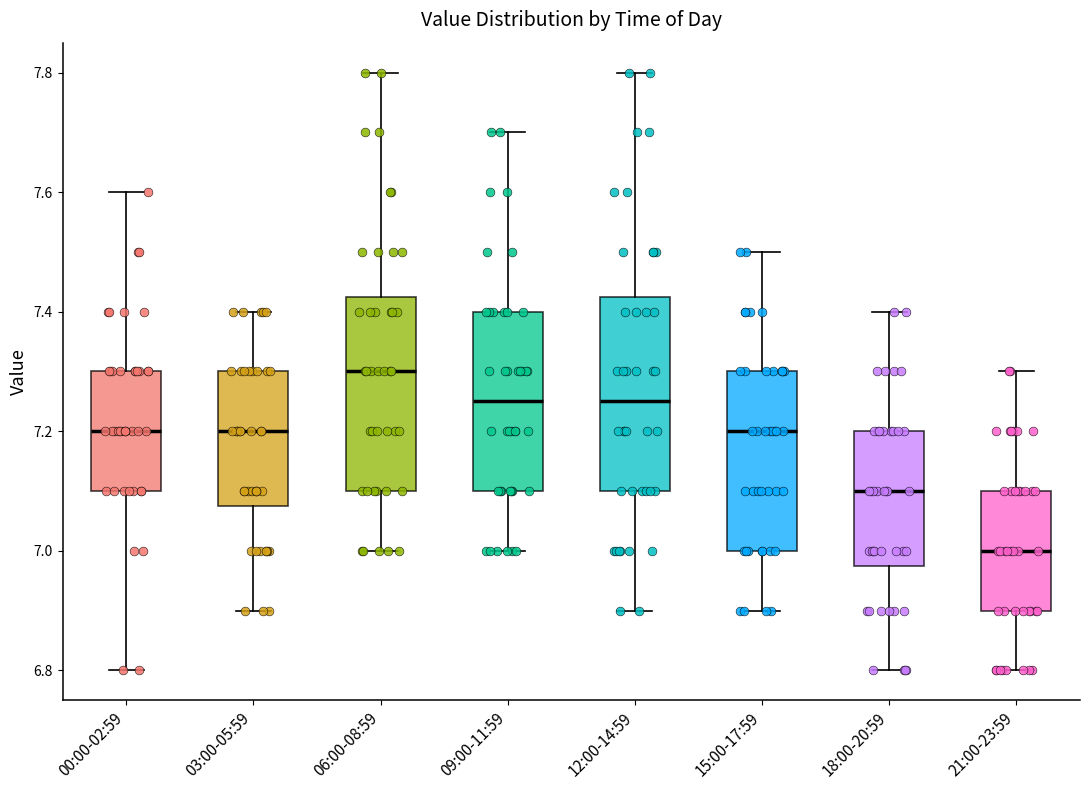

Where does the median line of the box for 21:00-23:59 sit on the y-axis? The values are not printed on the chart, so give them approximately, as read against the axis.

7.00